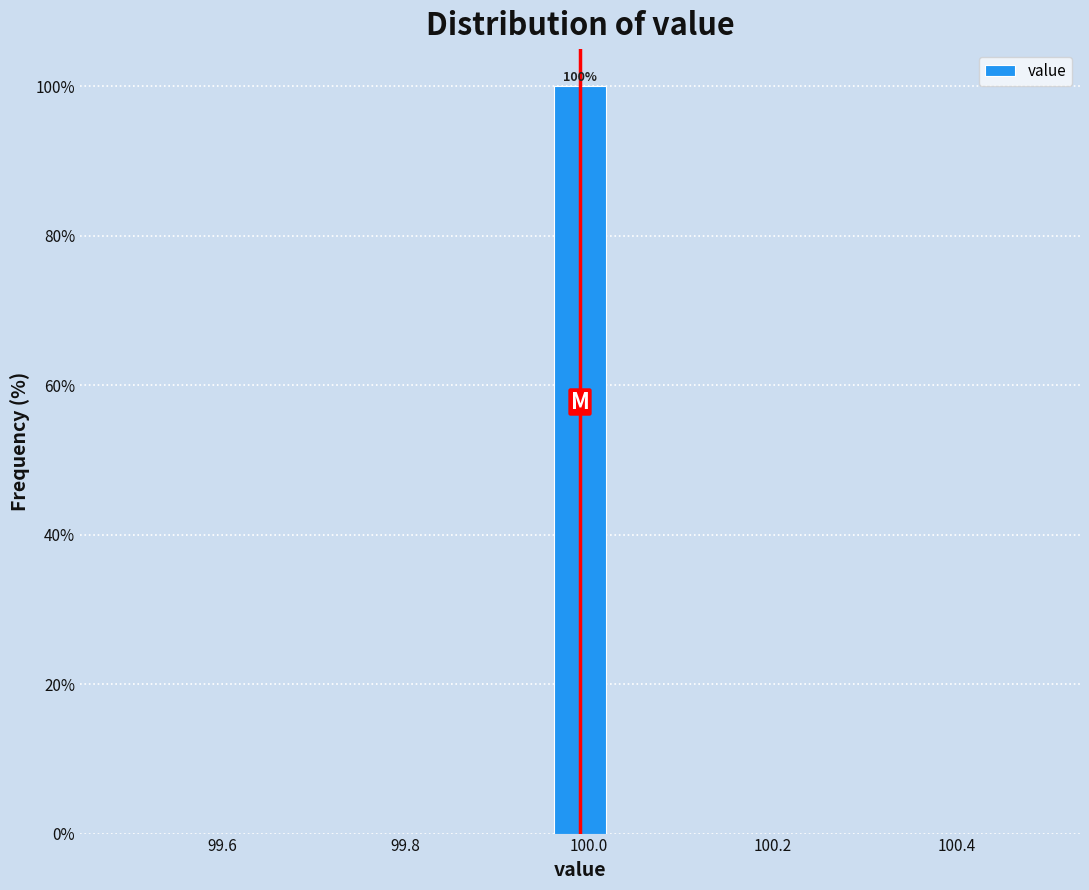

Around what value on the x-axis is the tallest bar? Give the approximate position of its centre, as read against the axis.

100.00